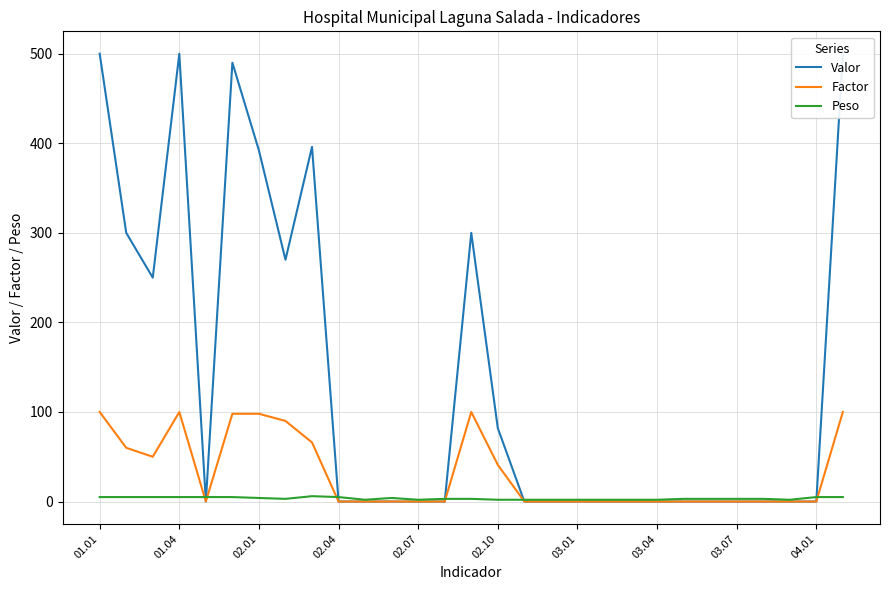

What is the maximum value for Factor?

100